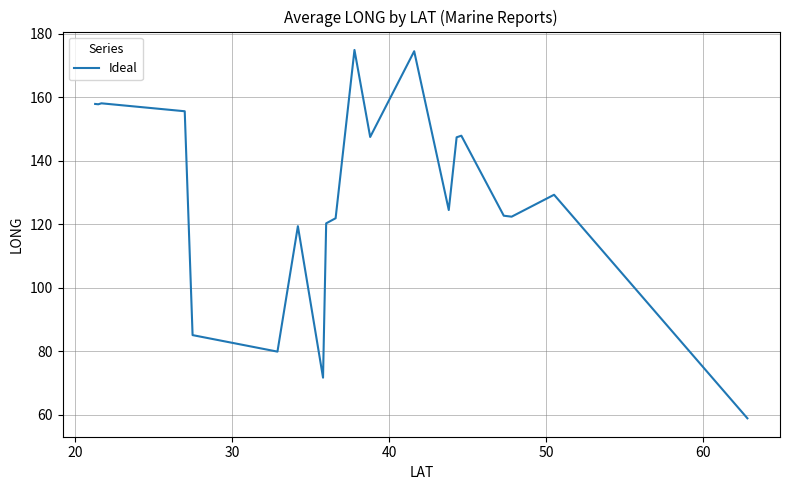

What is the minimum value shown in the chart?

58.9